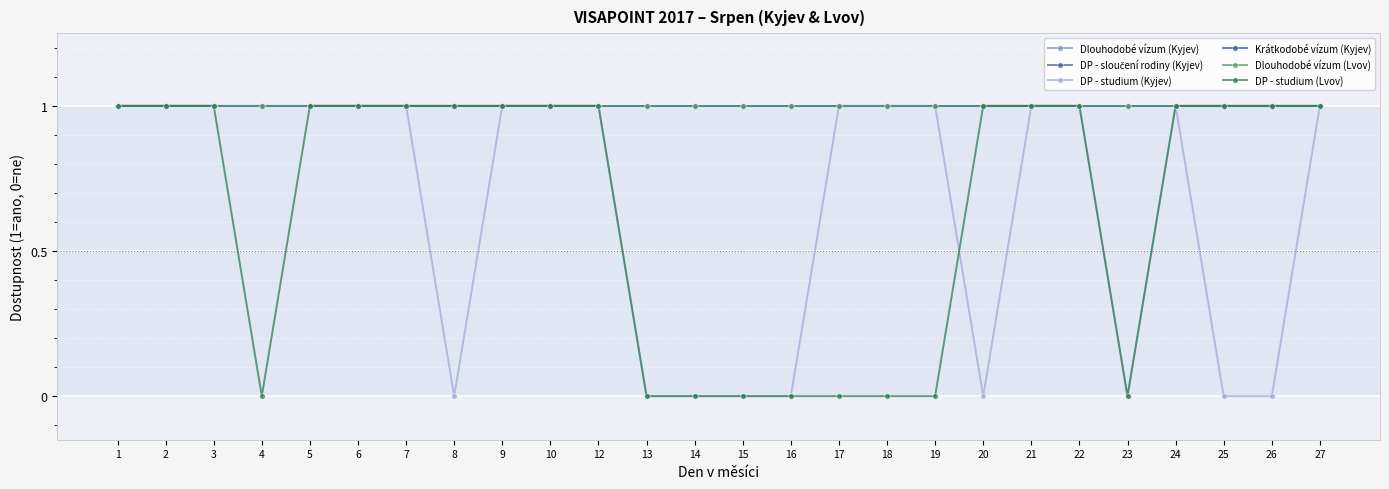

Which series changed the most between 24 and 25?

DP - studium (Kyjev)